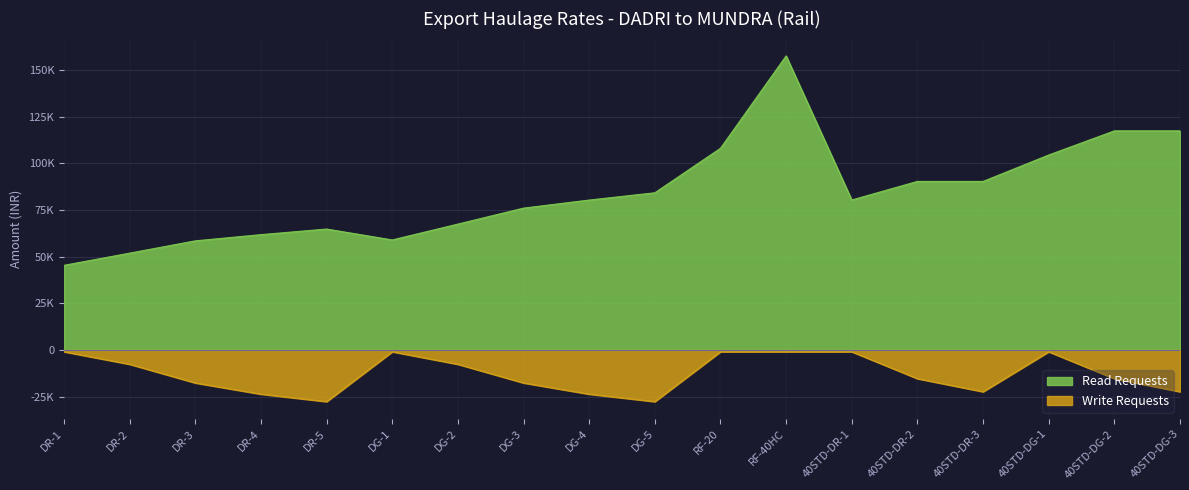

True or false: Write Requests (Weight Min) and Read Requests (INR) intersect in this chart.

False